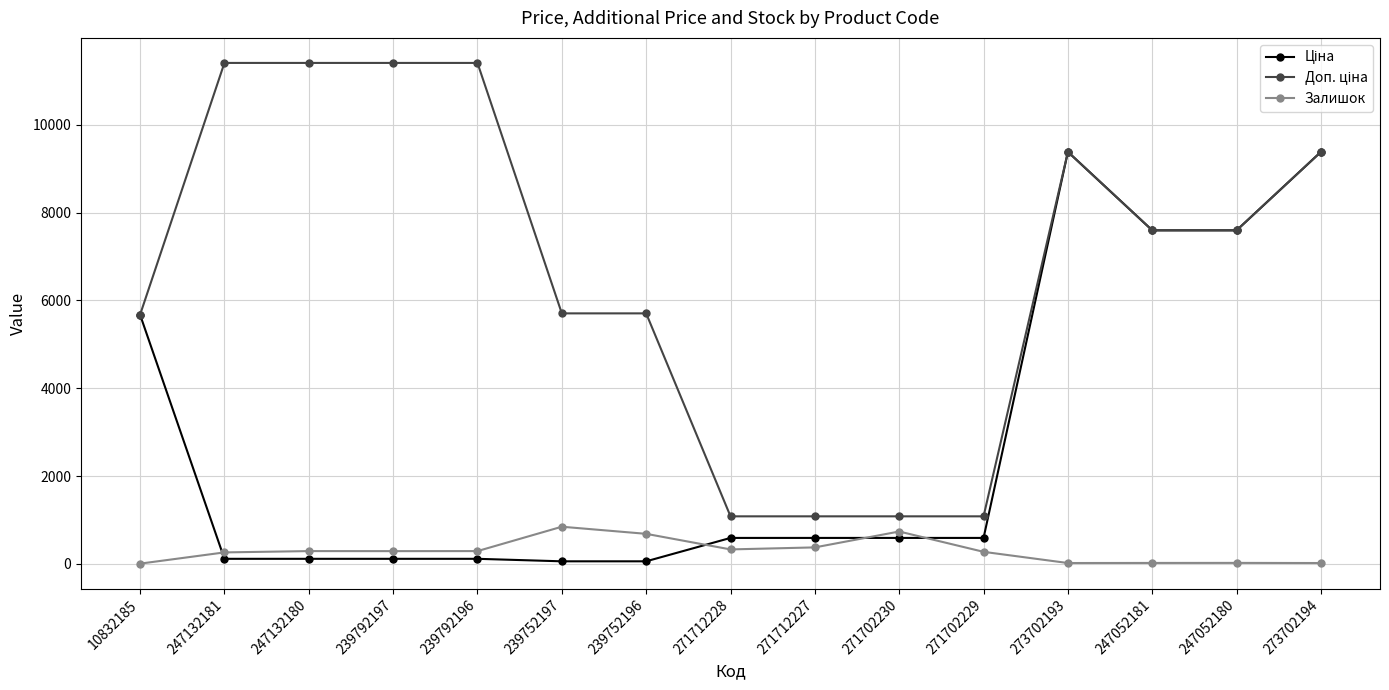

What position from the right is 239752197?

10